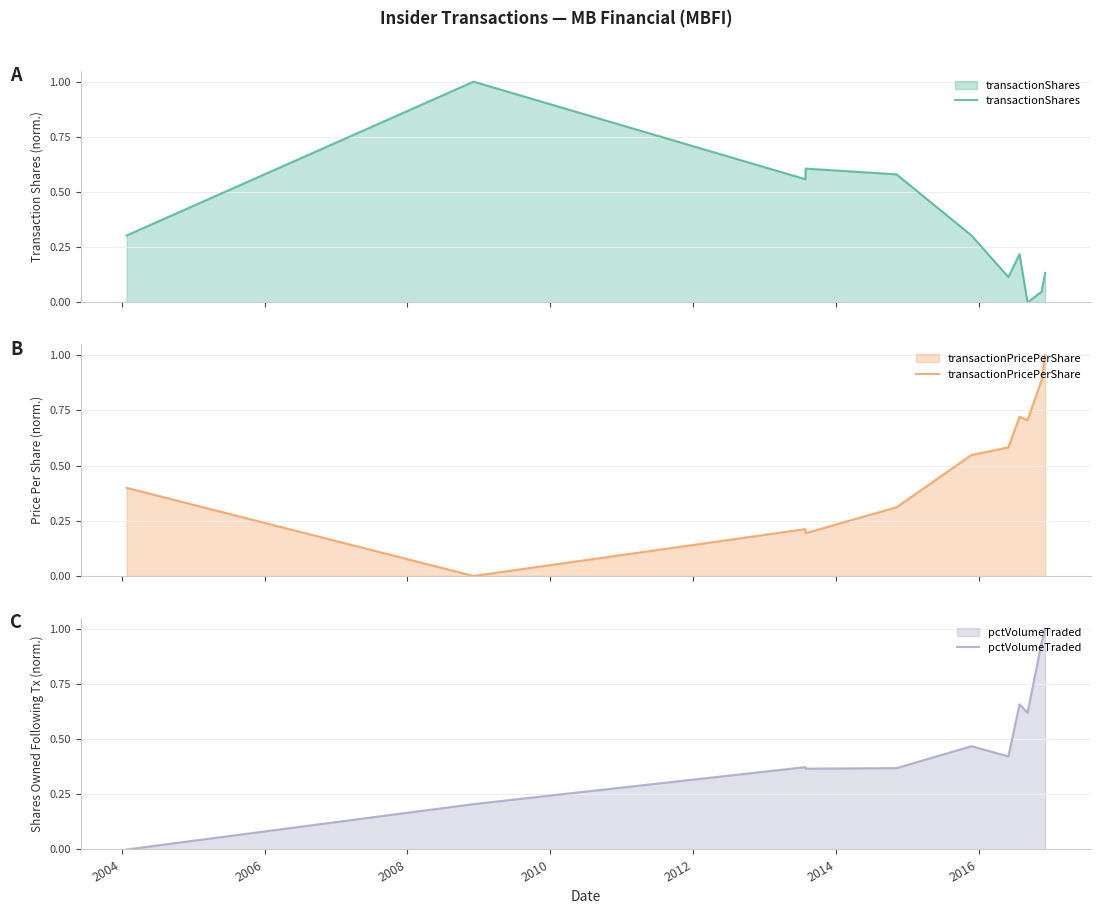

List the series in order of their peak value, lowest first.

transactionShares, transactionPricePerShare, pctVolumeTraded